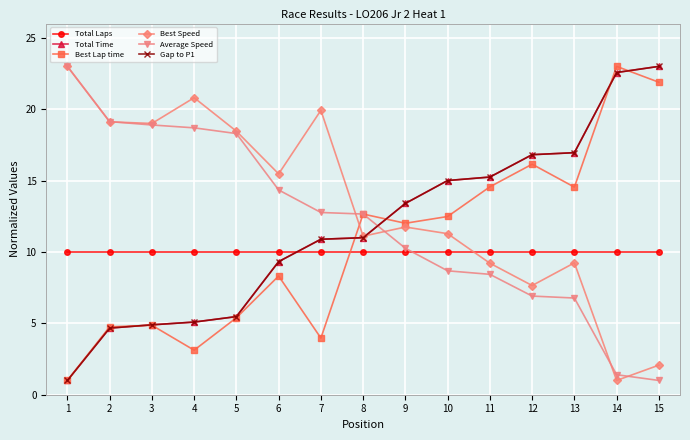

Rank the categories by Total Laps value from lowest to highest.

1, 2, 3, 4, 5, 6, 7, 8, 9, 10, 11, 12, 13, 14, 15